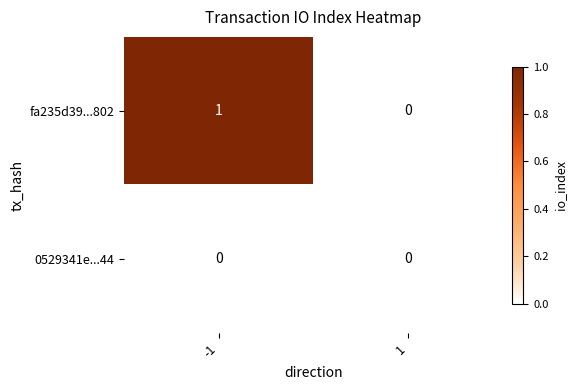

Which series has the widest spread of values?

fa235d39...802